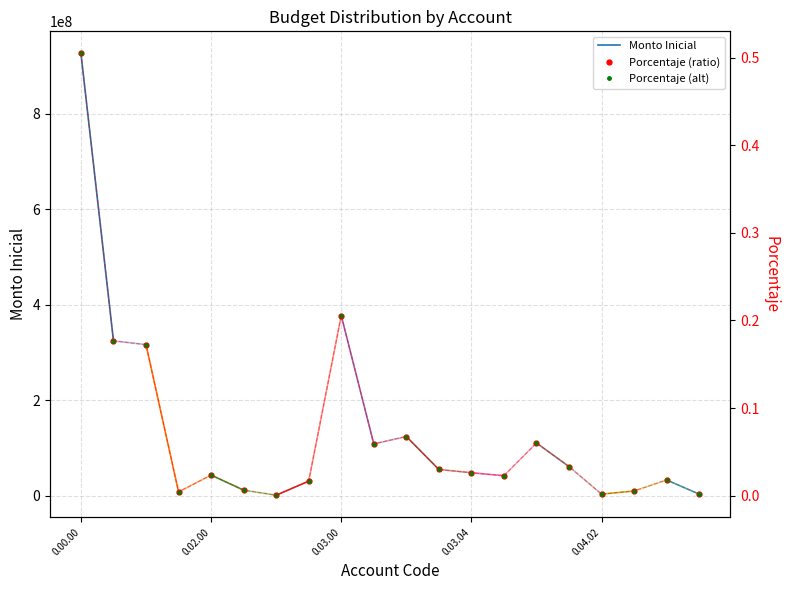

True or false: Monto Inicial and Porcentaje intersect in this chart.

False